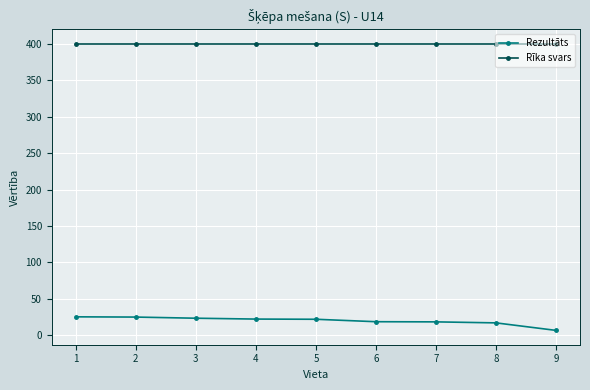

What is the value of the Rīka svars point at the 1st from the left?

400.0